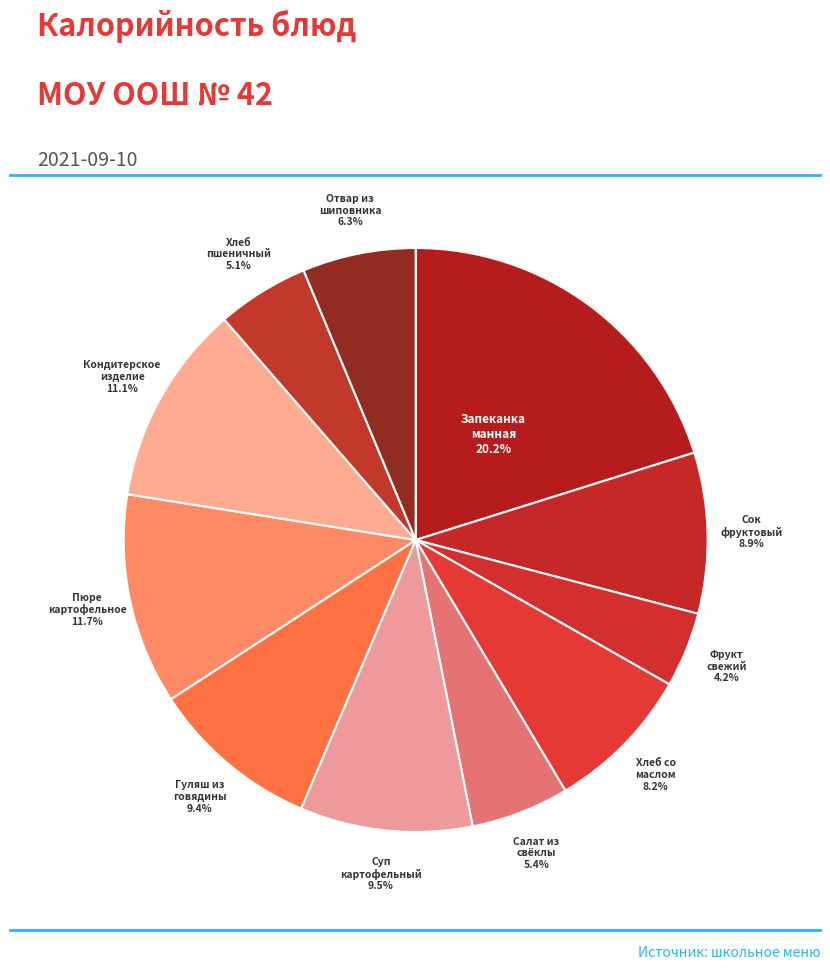

Does any single category account for the majority?

No